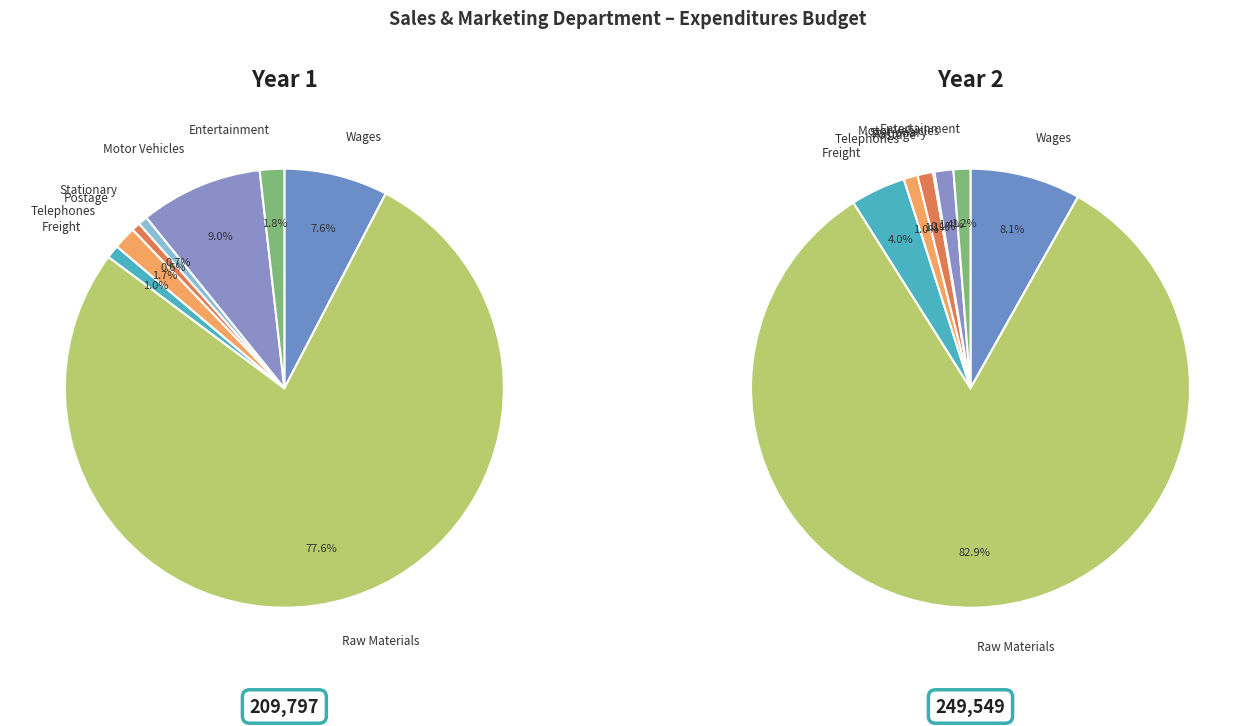

Which slice is the smallest?

Stationary